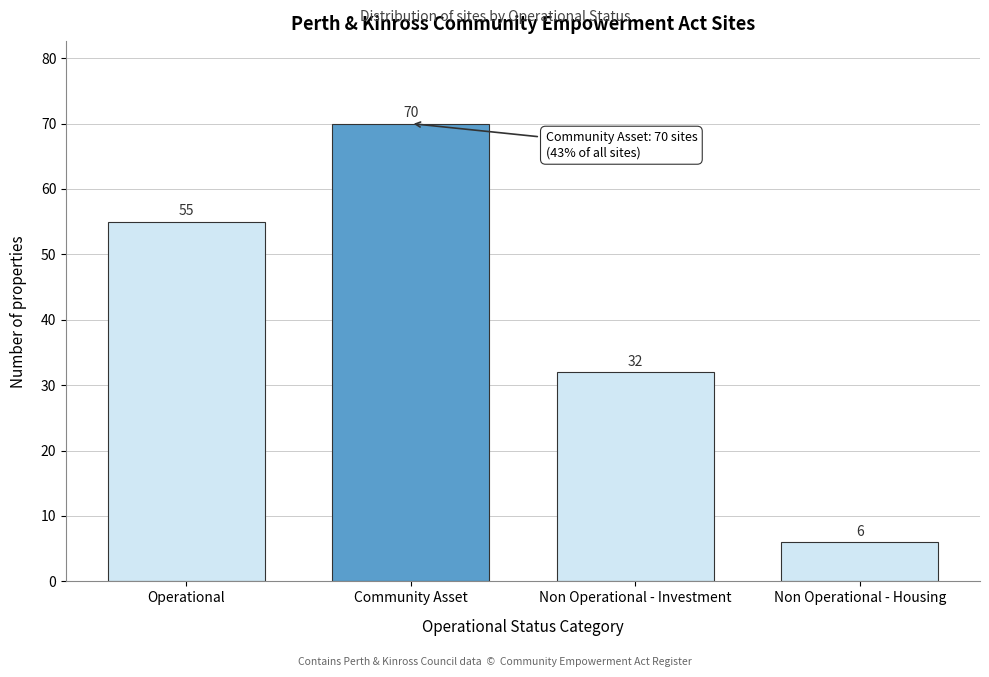

Reading left to right, transcribe all the data shown in this chart.

55	70	32	6